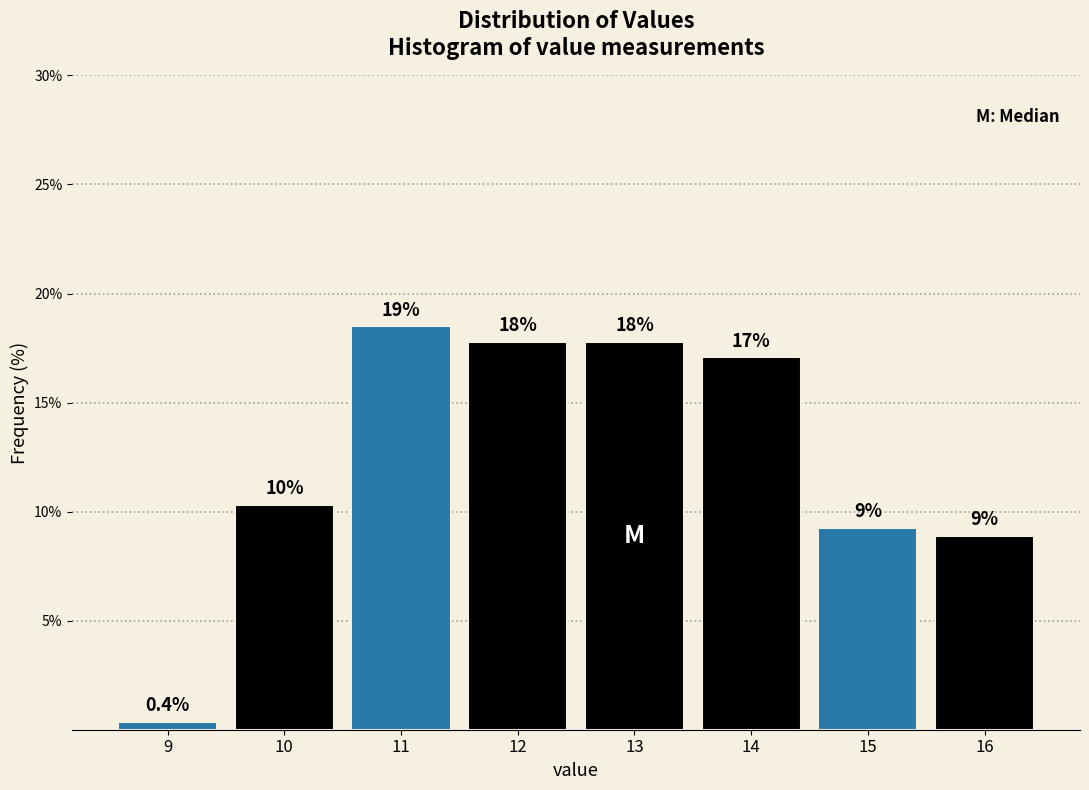

Are the bars horizontal?

No